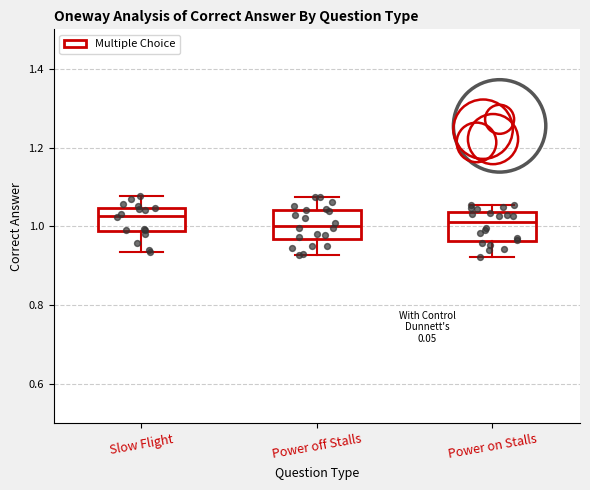

Reading left to right, read every box against the y-axis: the position of its median line, the range the box covers, and the ends of its whiskers. The values are not printed on the chart, so give them approximately, as read against the axis.

Slow Flight: median 1.02, box 0.98 to 1.04, whiskers 0.94 to 1.08
Power off Stalls: median 1.00, box 0.96 to 1.04, whiskers 0.92 to 1.08
Power on Stalls: median 1.02, box 0.96 to 1.04, whiskers 0.92 to 1.06